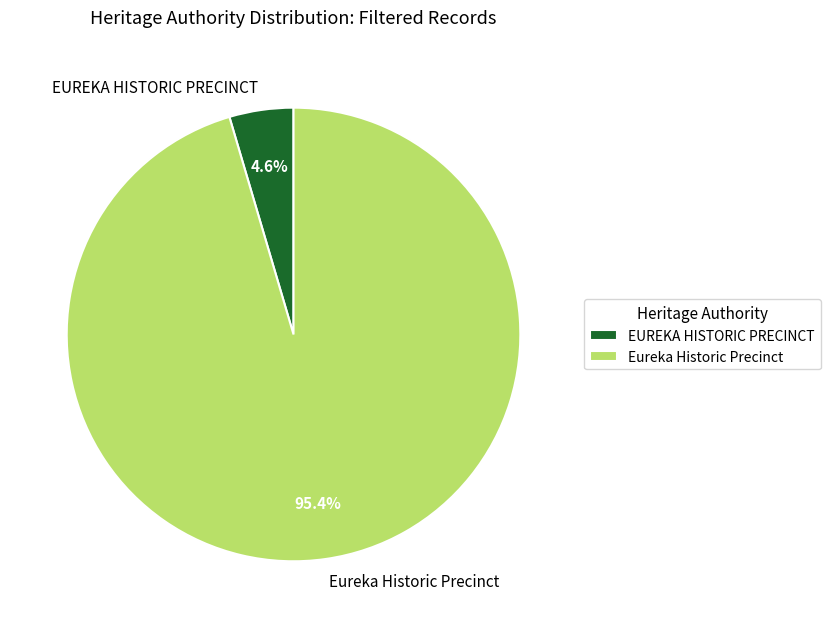

To the nearest percent, what is the average slice percentage?

50%